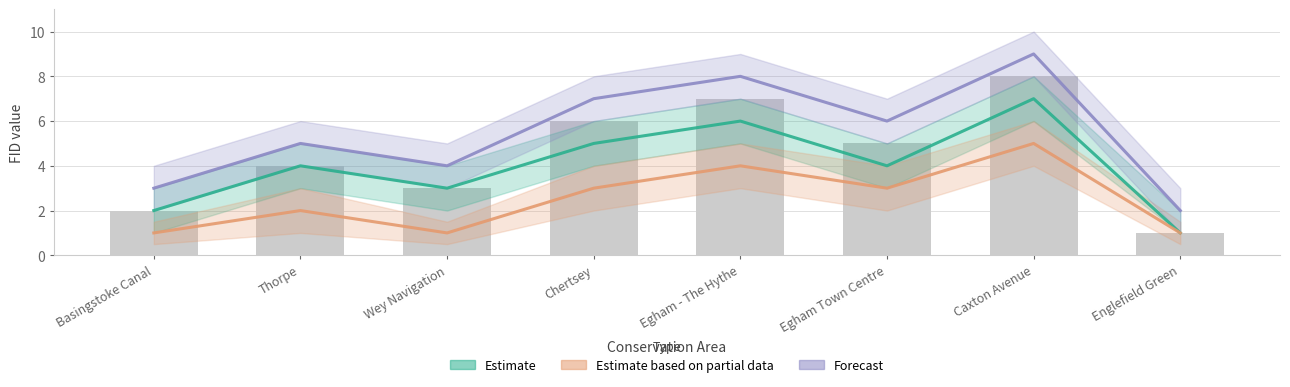

Which category has the highest value across all series?

Caxton Avenue